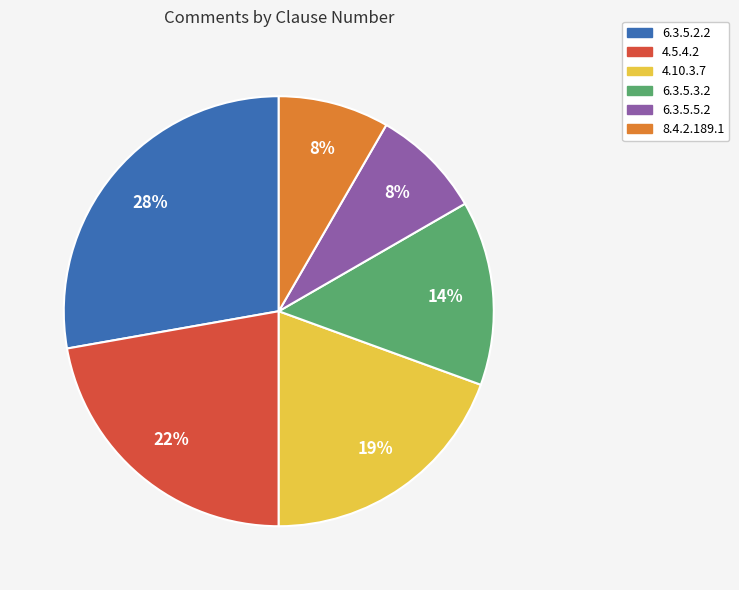

Combined, do 4.5.4.2 and 8.4.2.189.1 account for over 50%?

No